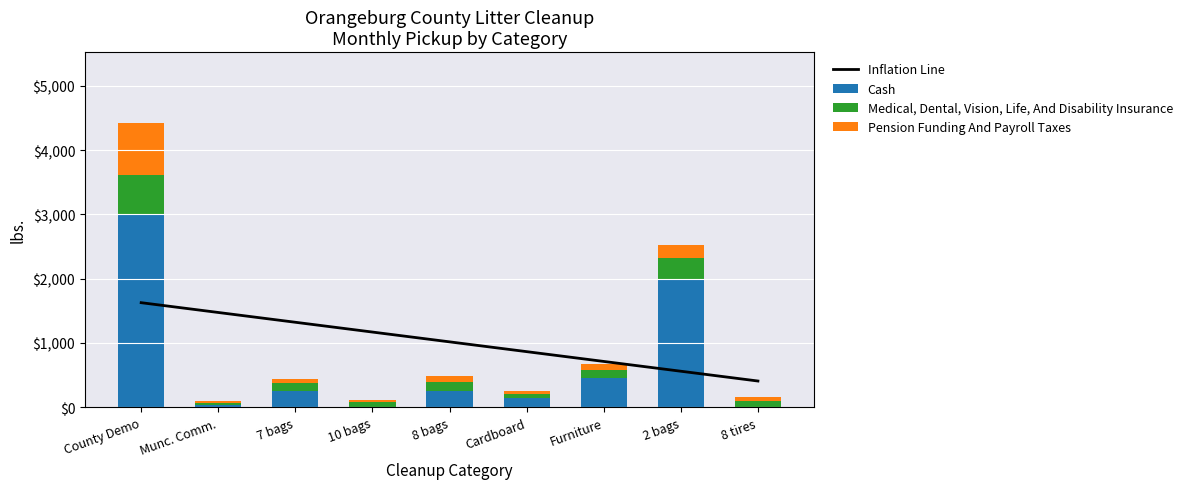

Is the value of Inflation Line at Munc. Comm. greater than the value of Cash at Munc. Comm.?

Yes